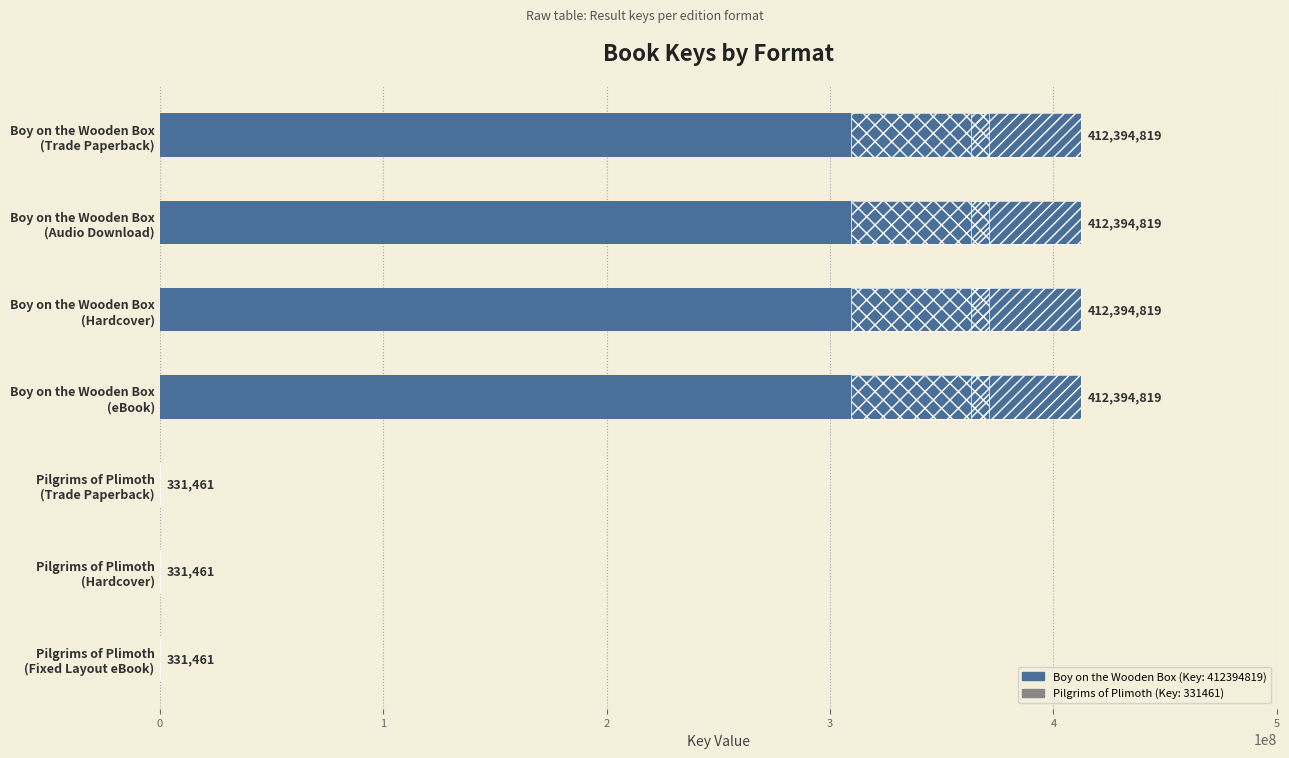

How many categories are shown in the chart?

7